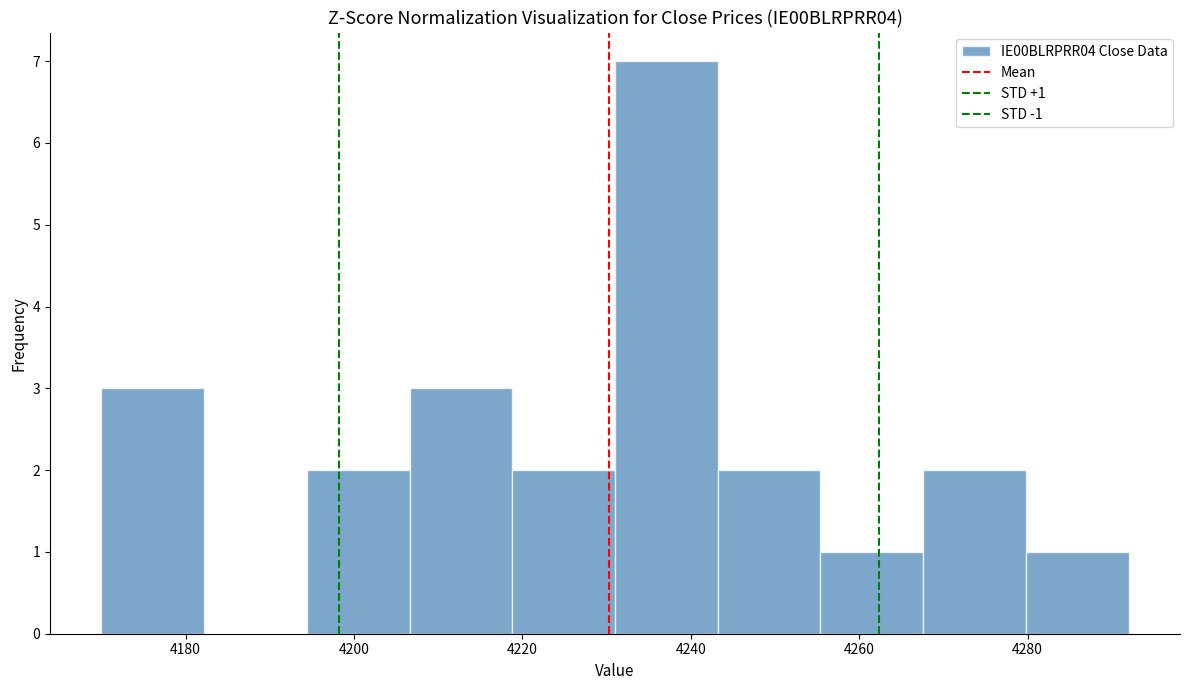

Over which range of the x-axis is the bar tallest?

4231.0 to 4243.2